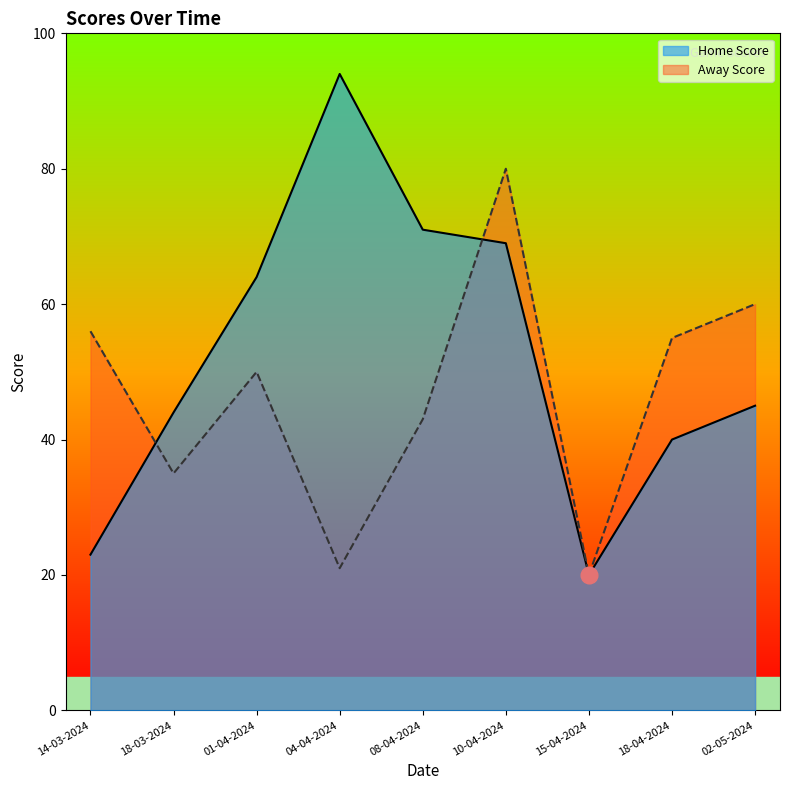

At 01-04-2024, list the series in order from smallest to largest.

Away Score, Home Score